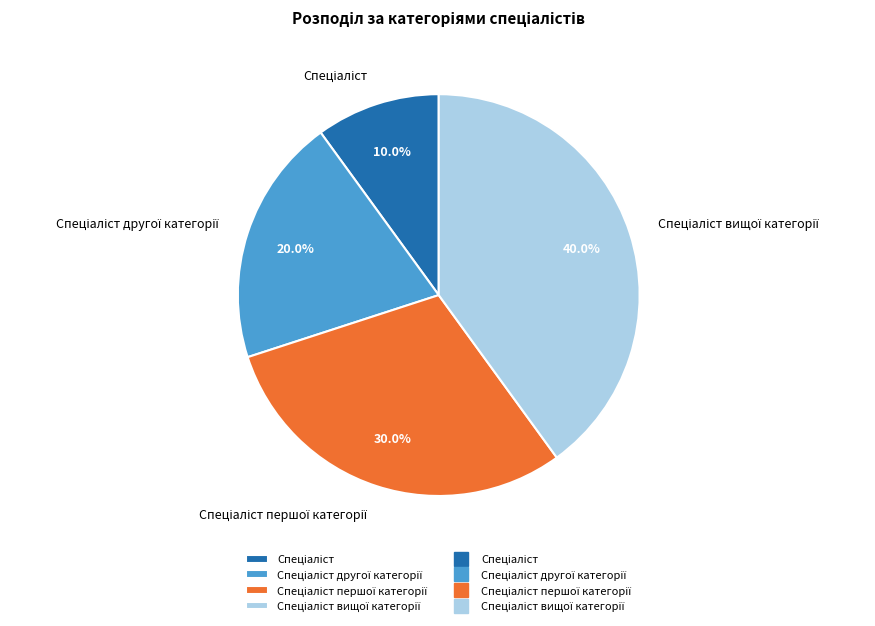

Is there a majority slice in this chart?

No